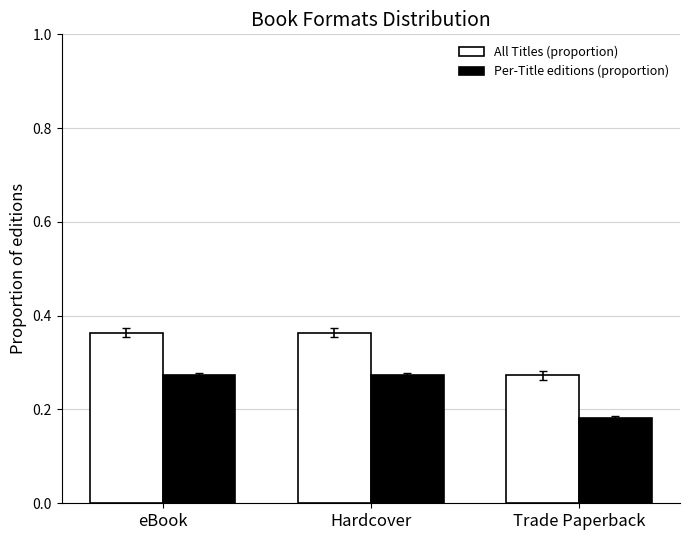

Rank the series by their average value, from highest to lowest.

All Titles (proportion), Per-Title editions (proportion)